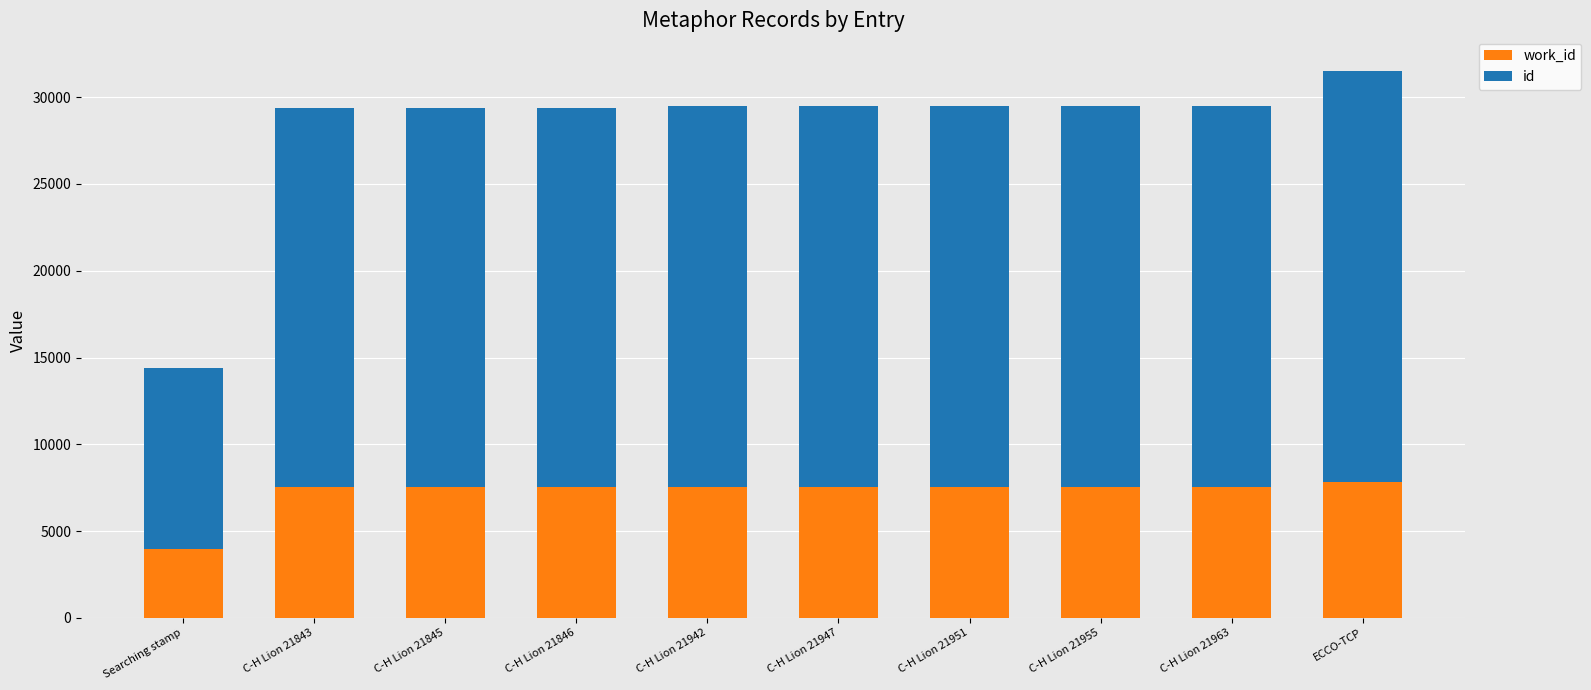

What is the total value across all series at ECCO-TCP?

31507